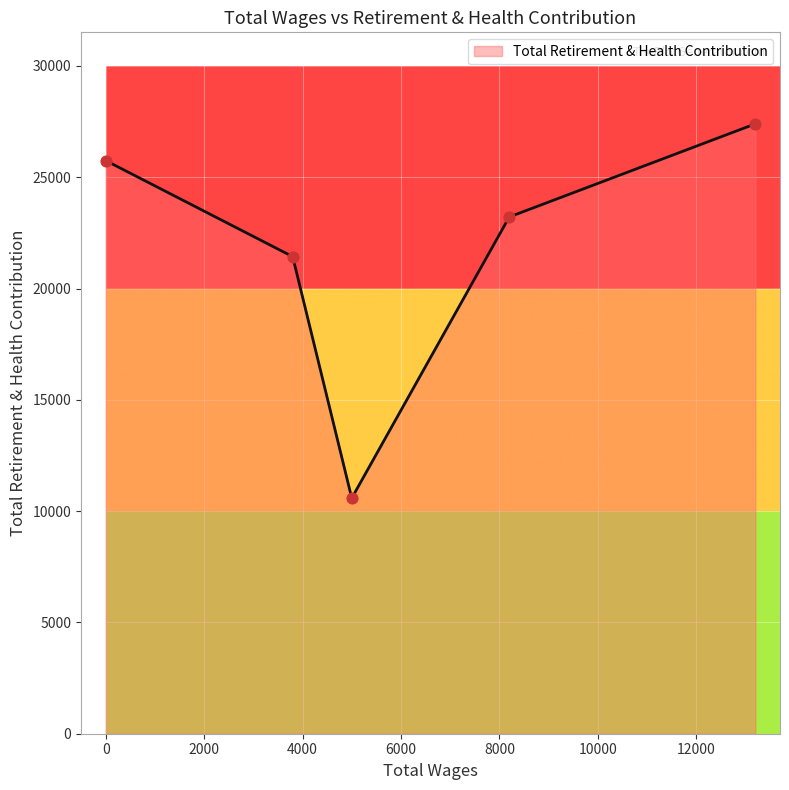

What is the smallest value displayed?

10584